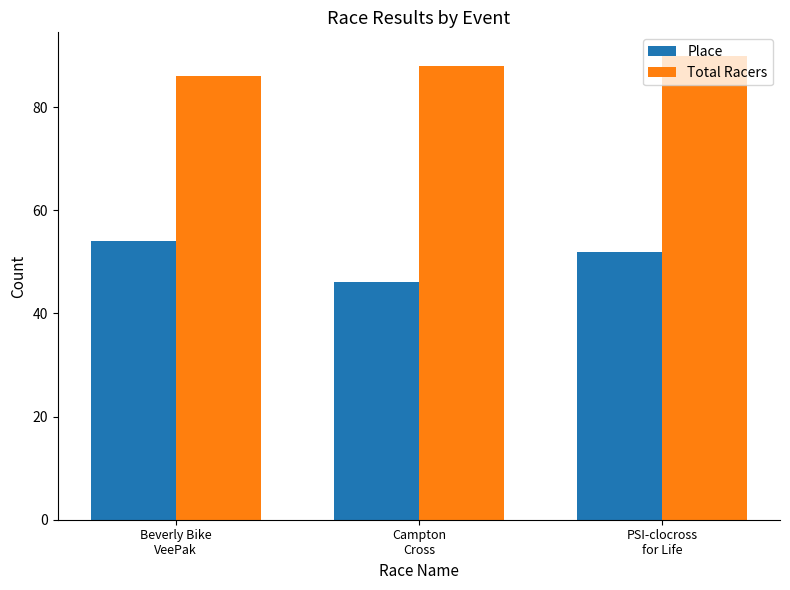

Which series changed the most between Beverly Bike
VeePak and PSI-clocross
for Life?

Total Racers